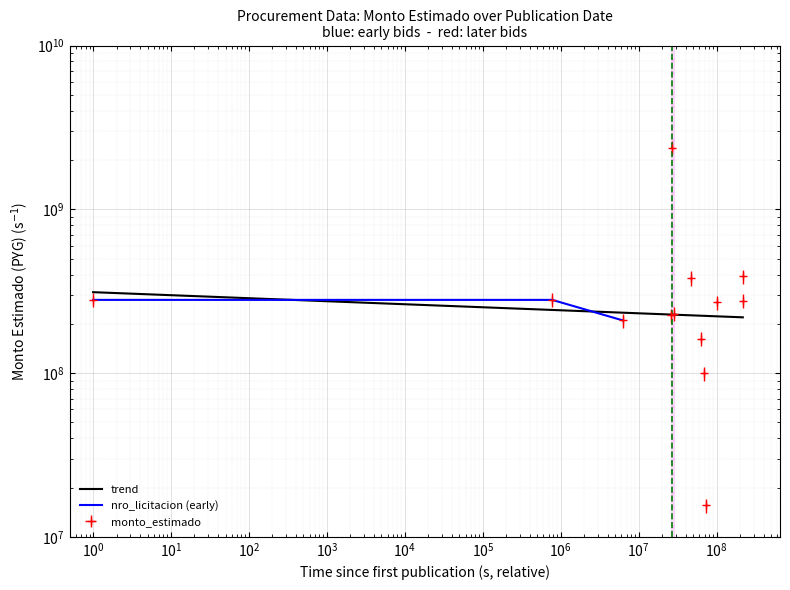

The value at 2023-08-08 is 170879106. True or false?

False